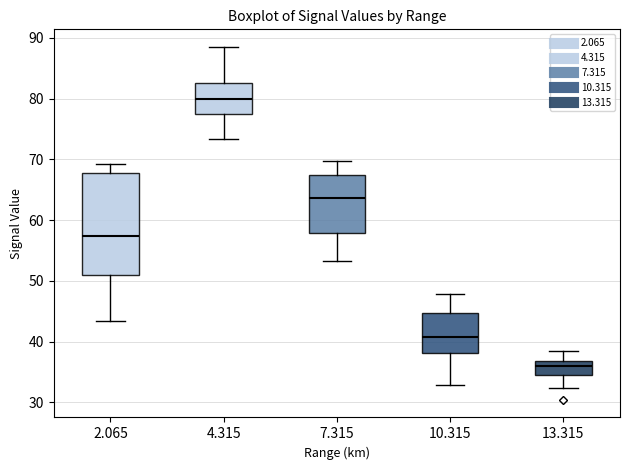

Where does the upper whisker of the box at x = 13.315 end on the y-axis? The values are not printed on the chart, so give them approximately, as read against the axis.

38